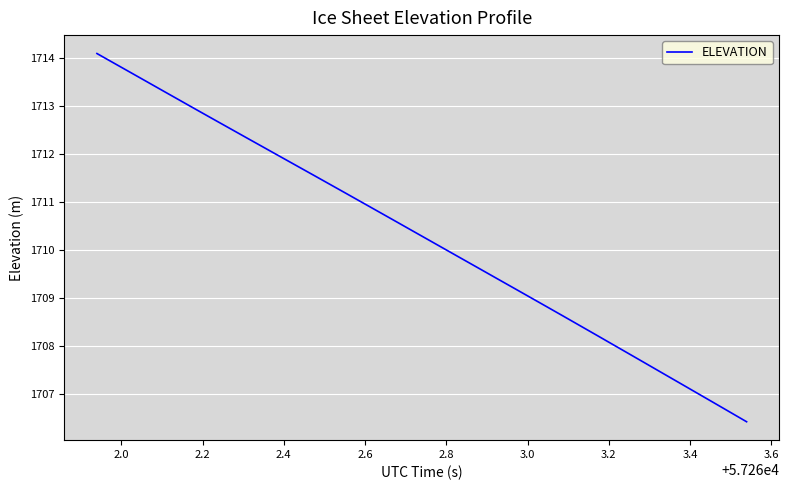

What is the smallest value displayed?

1706.4